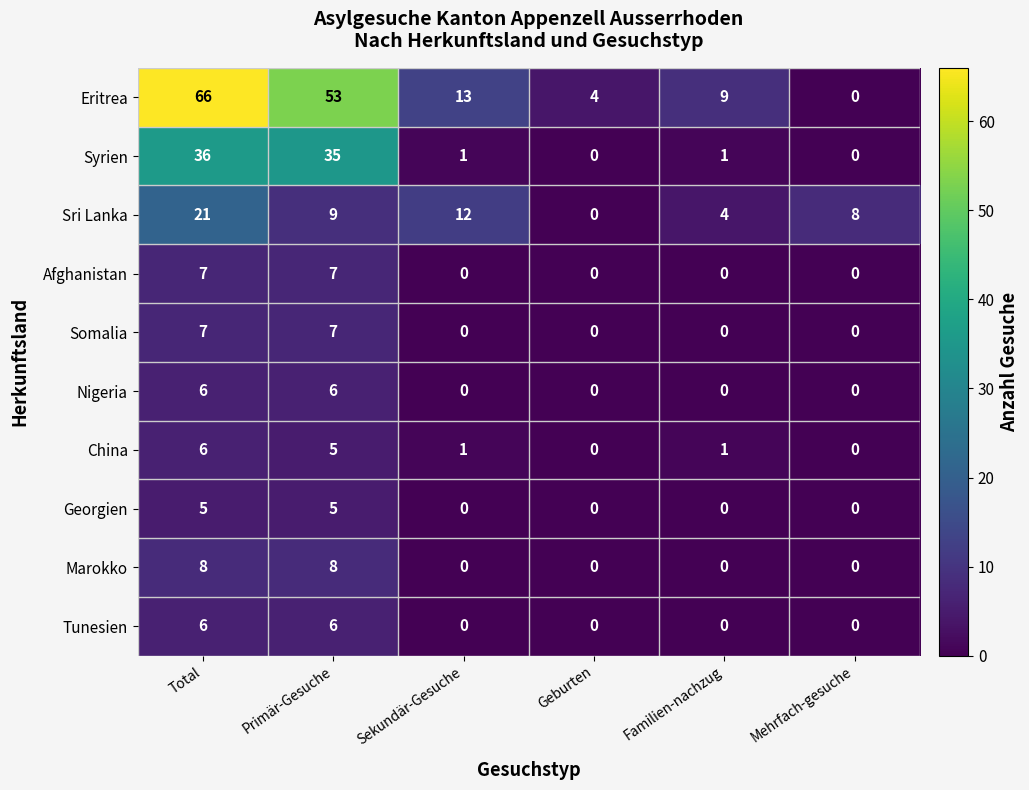

Is it true that Marokko equals 3 at Total?

False